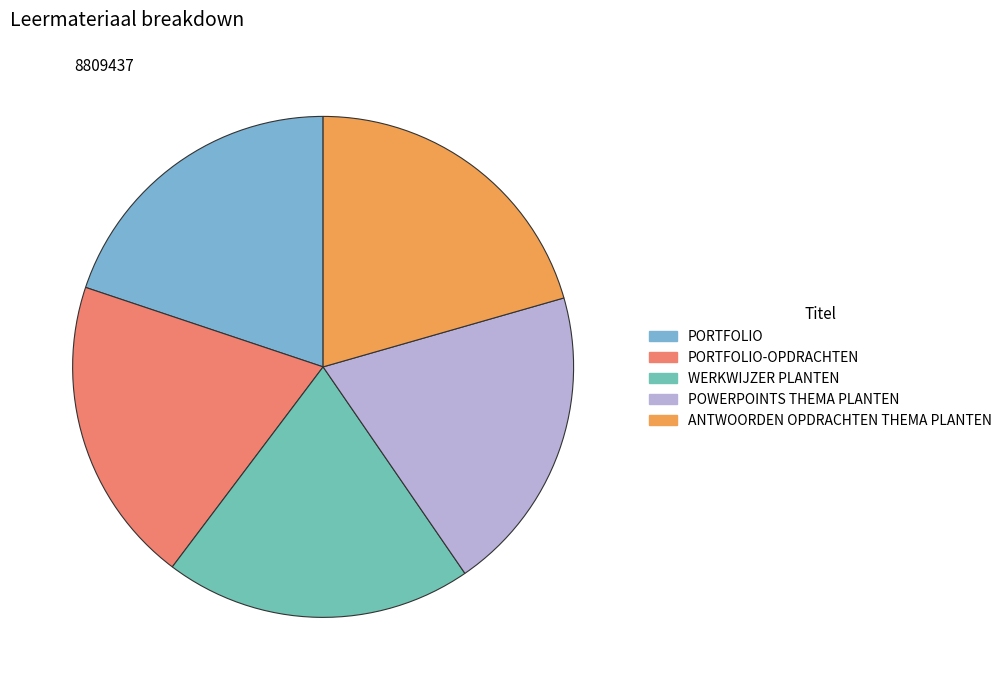

Count the number of slices in the pie.

5